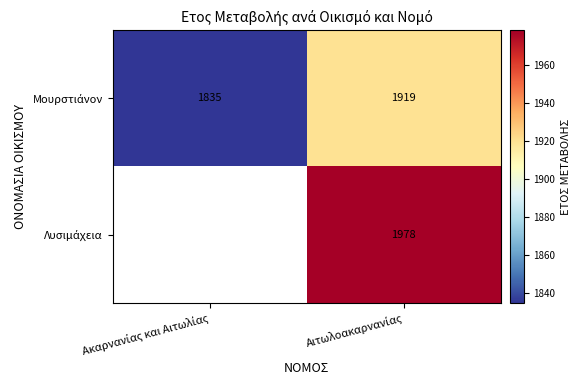

At Ακαρνανίας και Αιτωλίας, list the series in order from largest to smallest.

Μουρστιάνον, Λυσιμάχεια